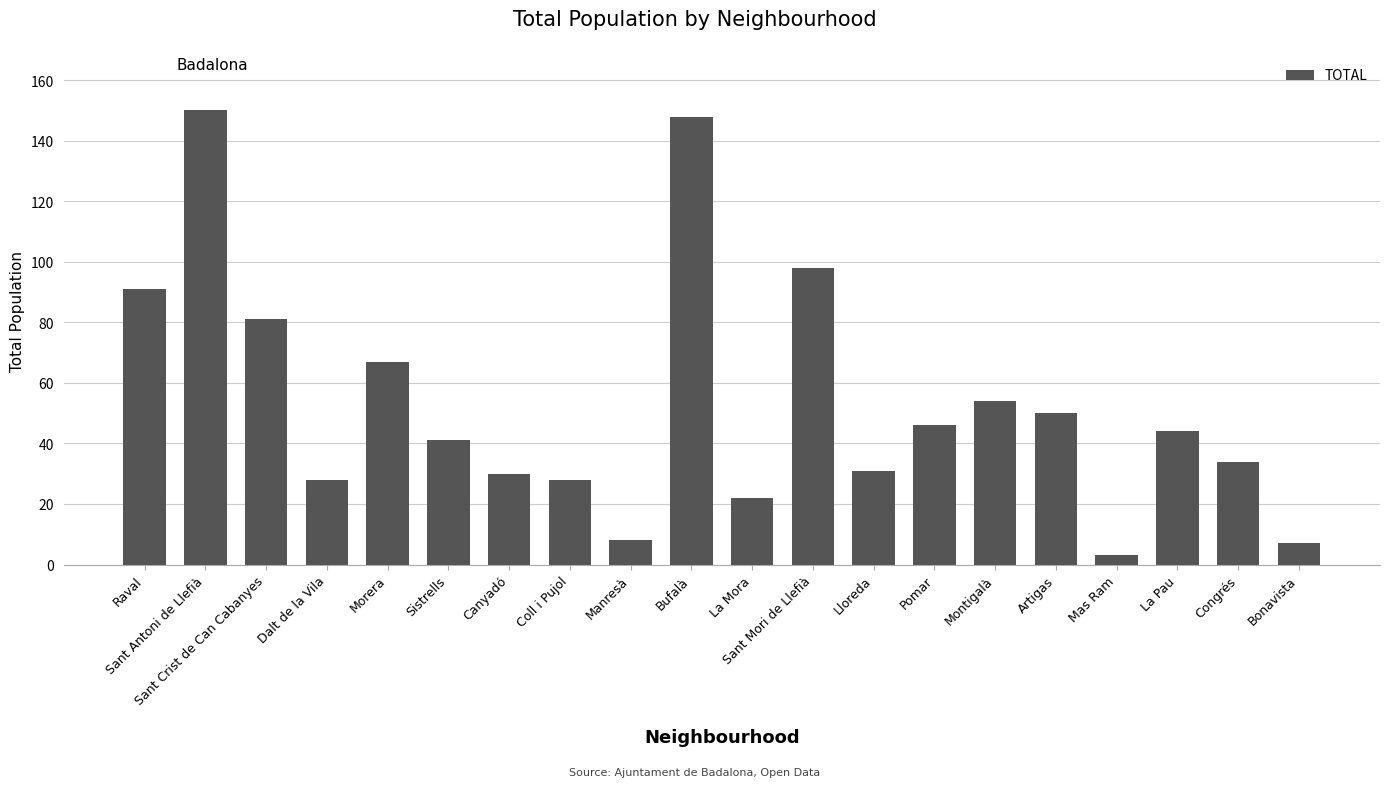

How many bars are there in total?

20